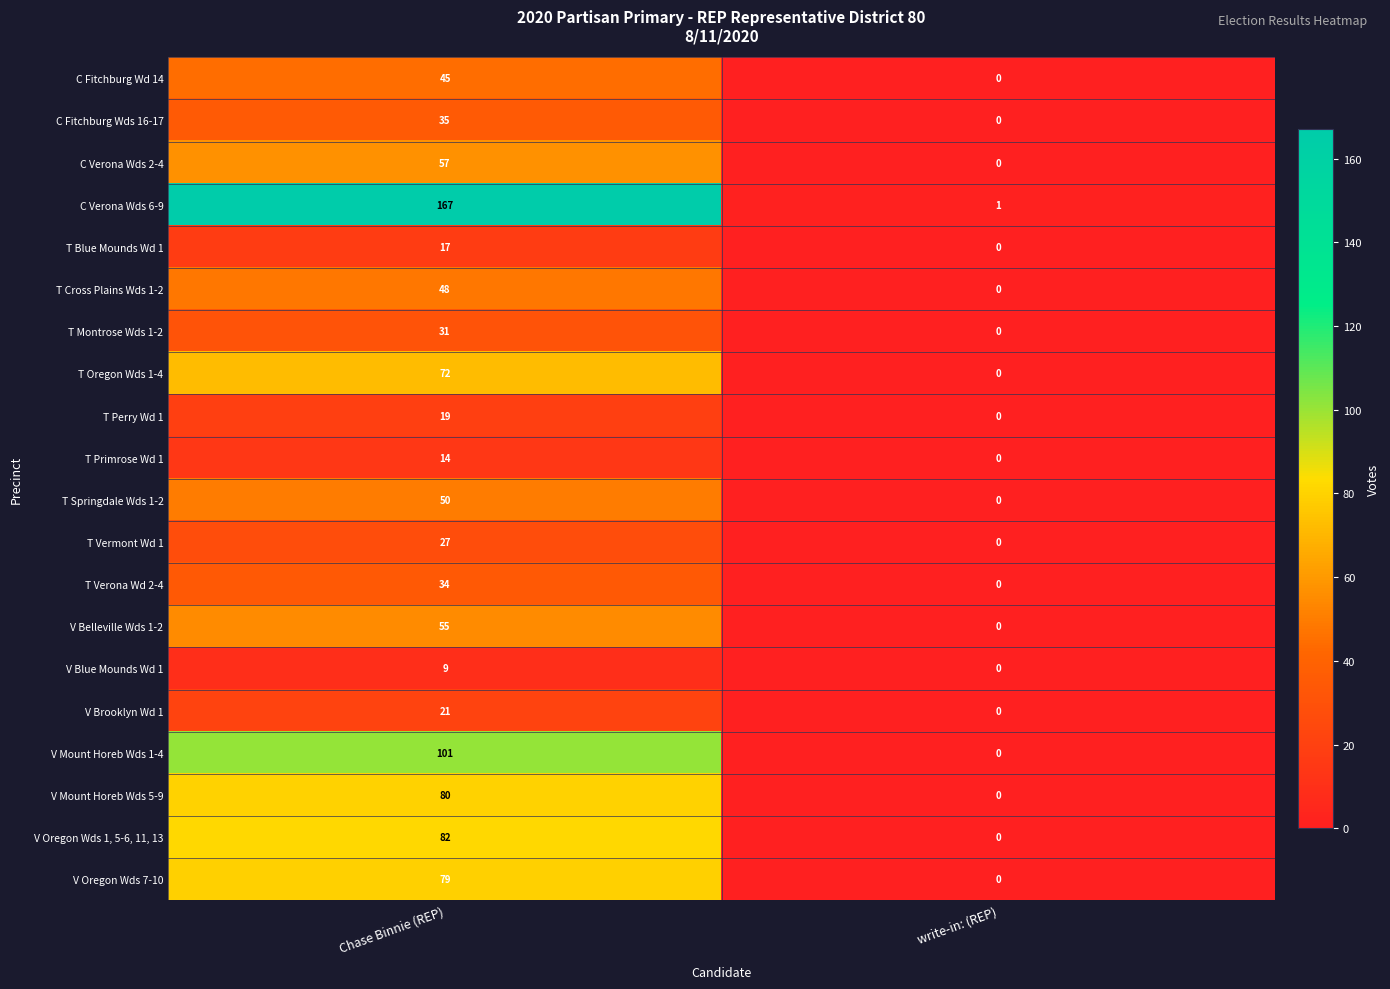

Which series has the largest total across all categories?

C Verona Wds 6-9